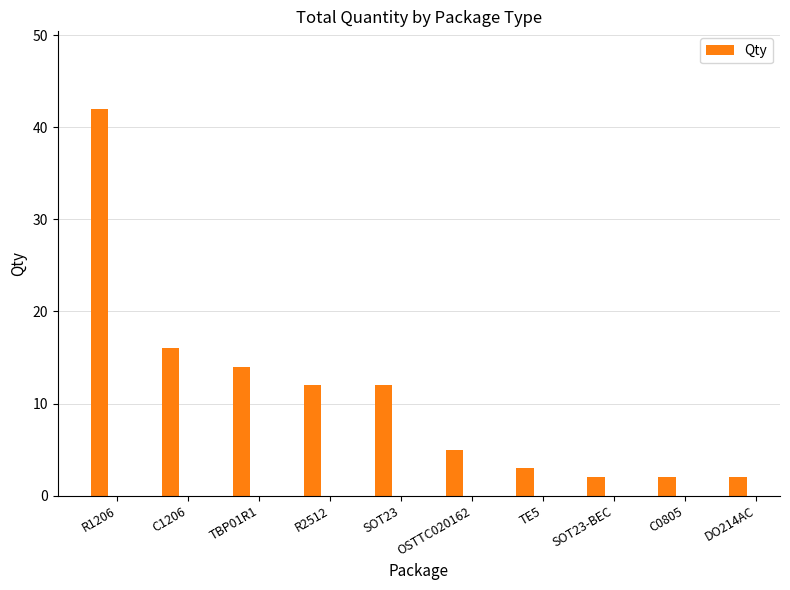

Reading left to right, list all the values displayed in this chart.

42	16	14	12	12	5	3	2	2	2